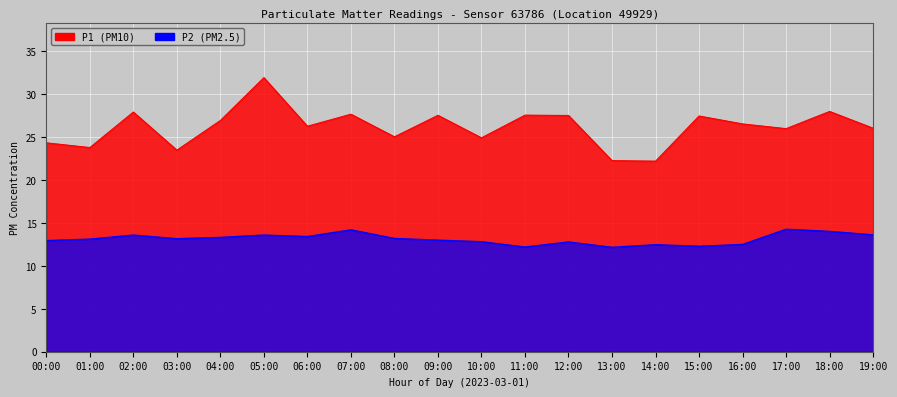

What is the difference between the maximum and second lowest values in the P2 series?

2.1